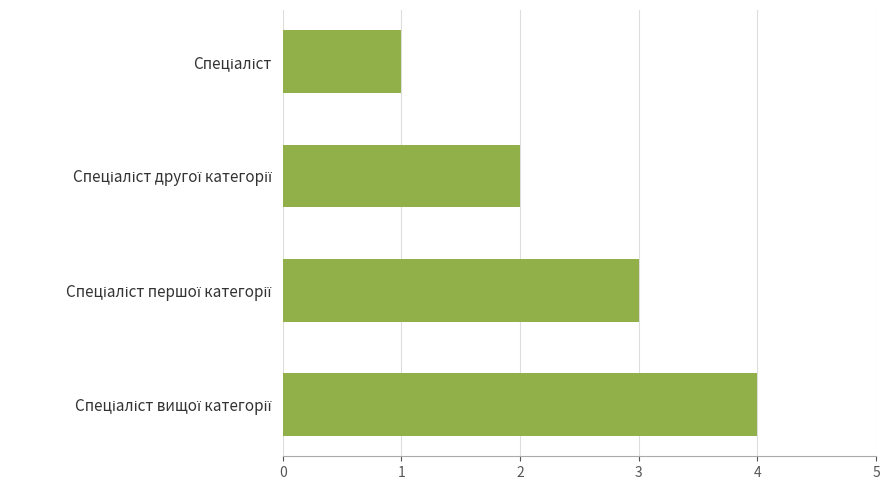

What is the sum of all values?

10